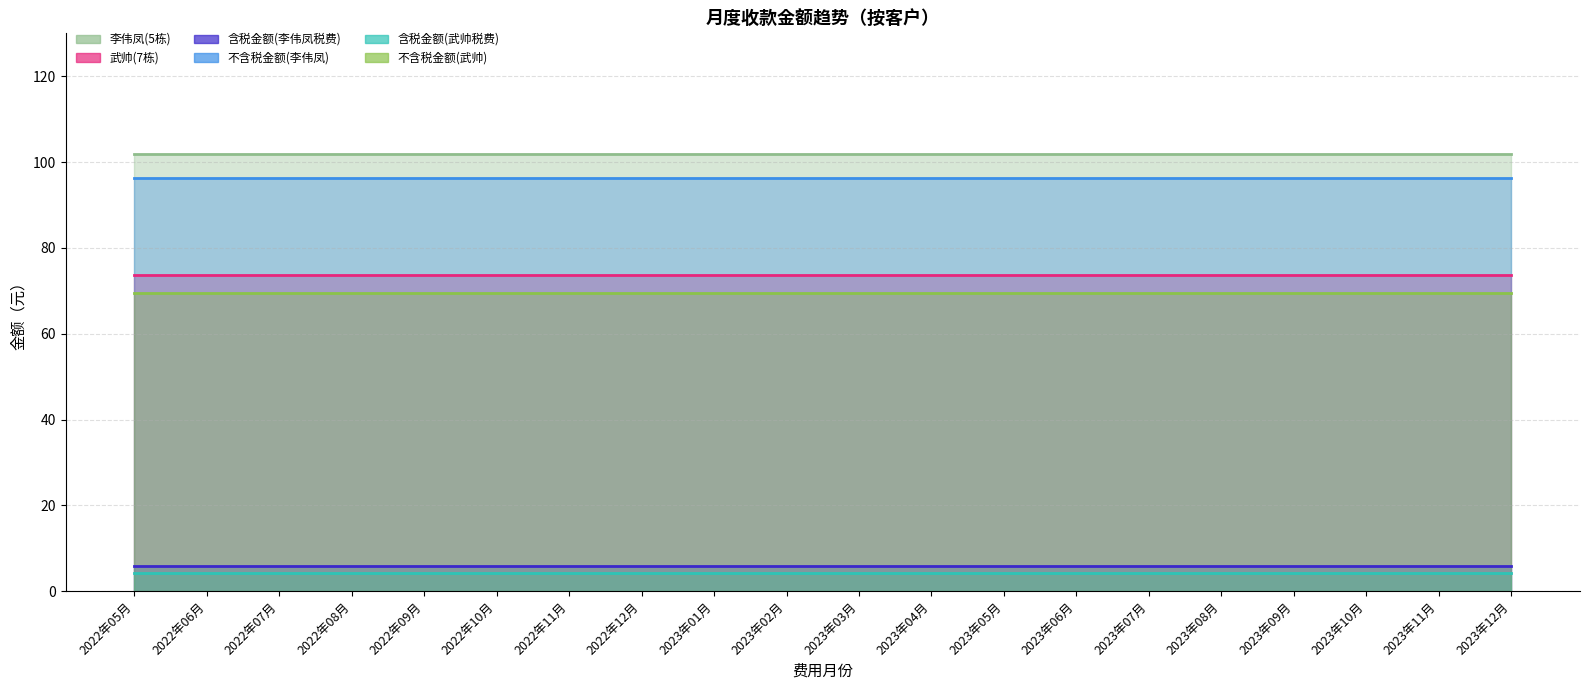

Does the chart display data point markers on the line(s)?

No